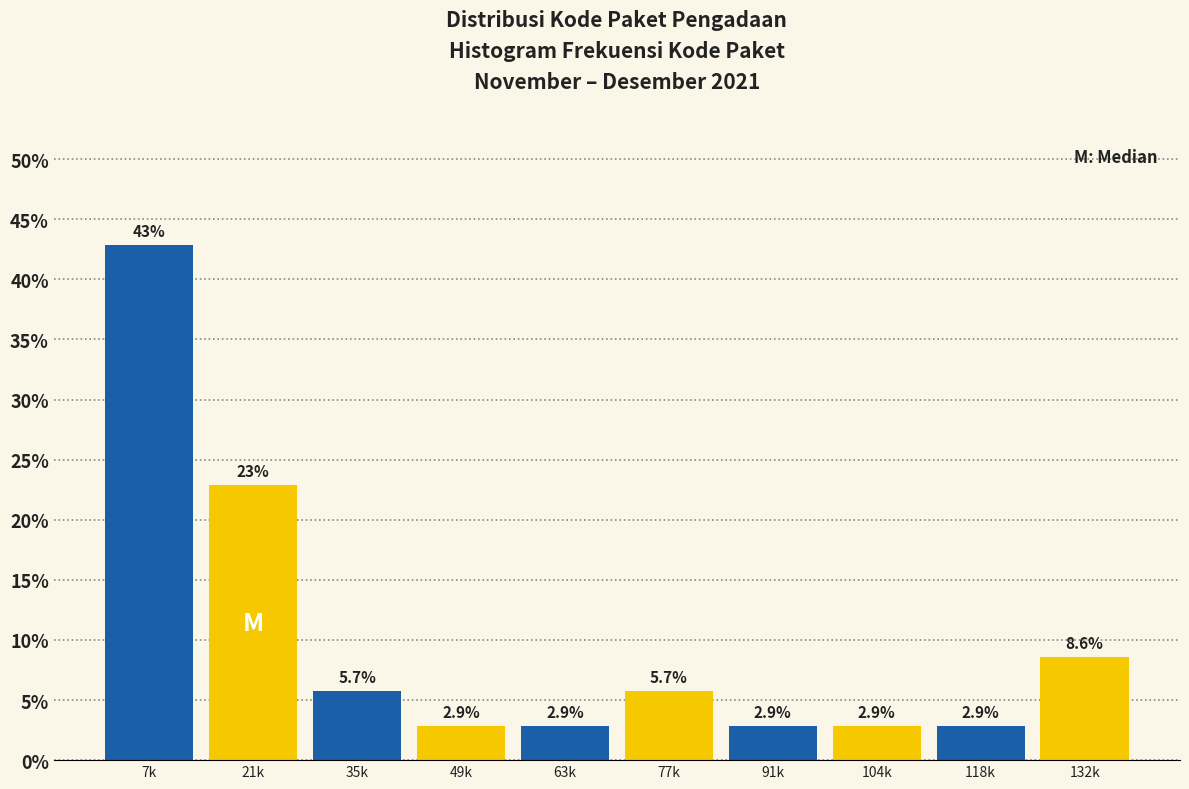

Reading left to right, what are all the values shown in this chart?

42.9	22.9	5.7	2.9	2.9	5.7	2.9	2.9	2.9	8.6